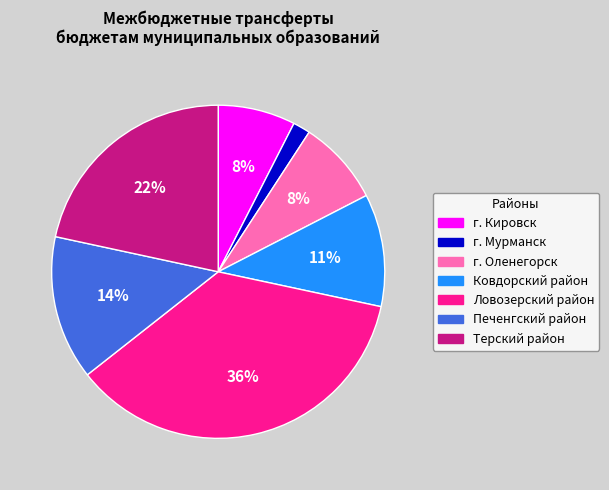

Which category has the biggest portion of the pie?

Ловозерский район